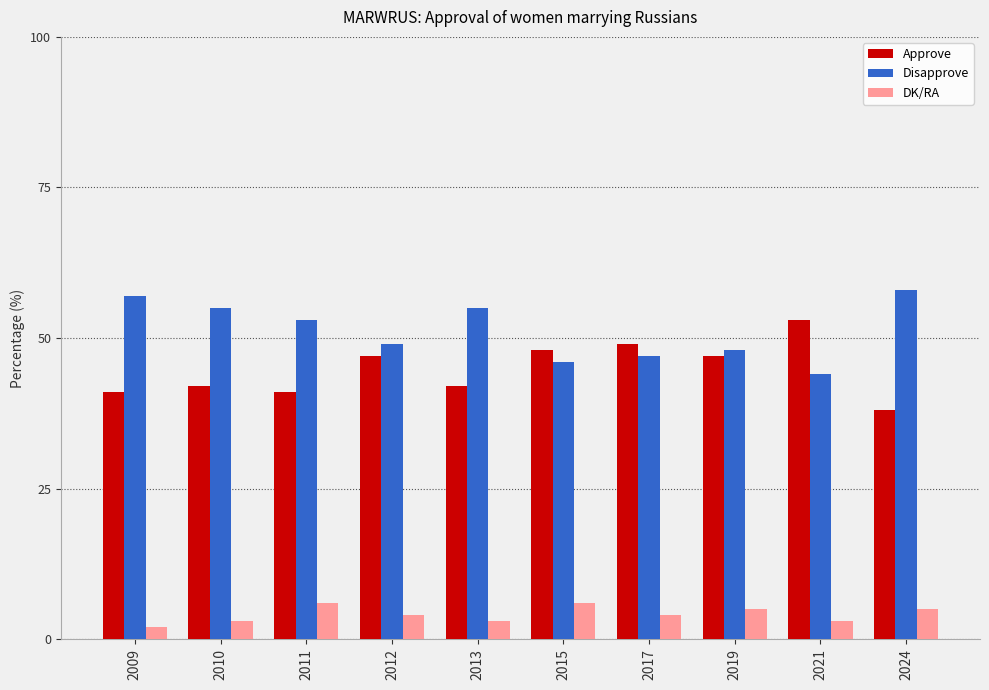

What are all the series names shown in the legend?

Approve, Disapprove, DK/RA